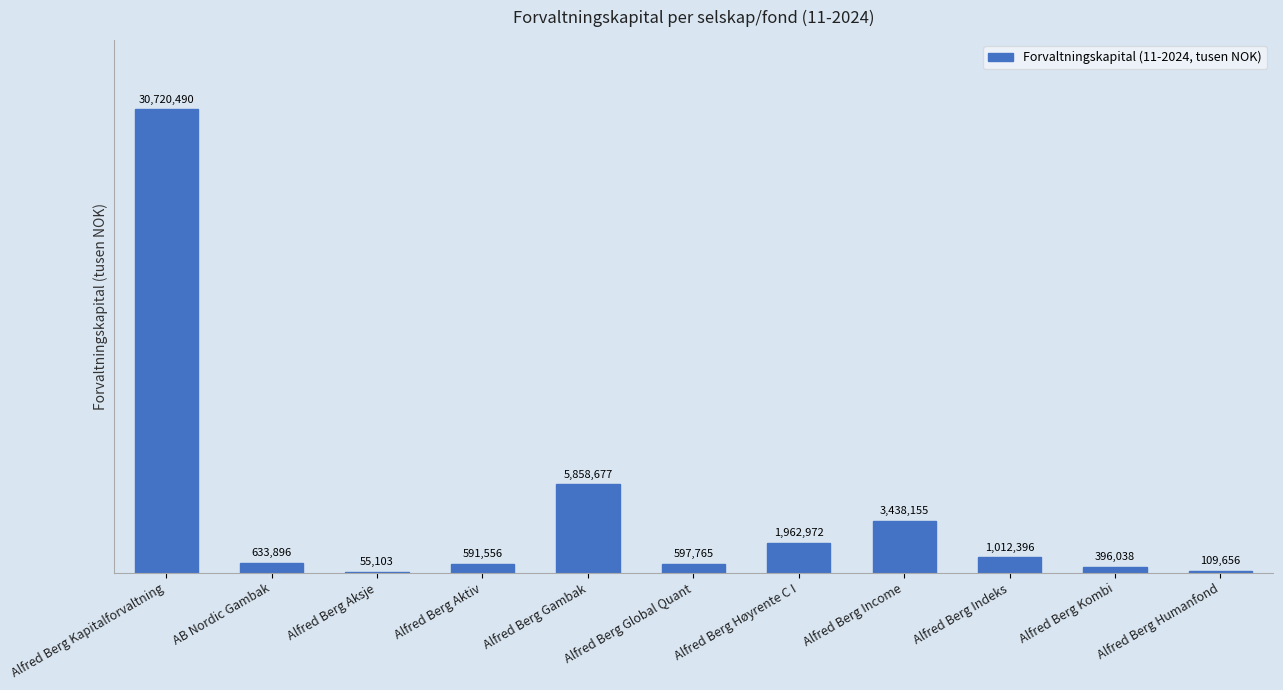

At which category does the chart reach its peak across all series?

Alfred Berg Kapitalforvaltning